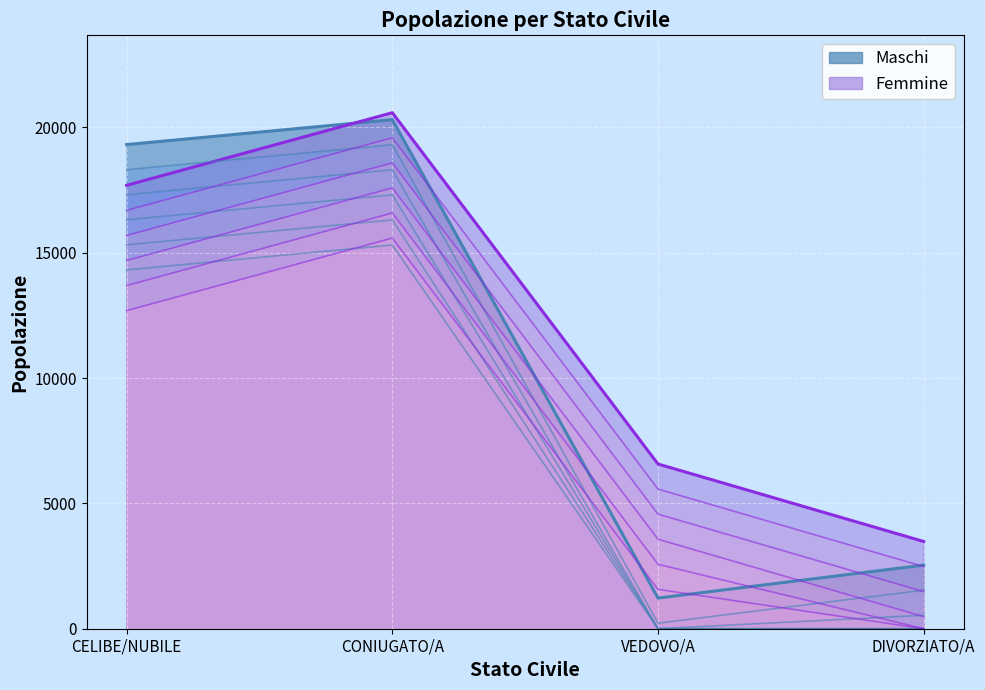

Where do Femmine and Maschi first cross each other?

CELIBE/NUBILE and CONIUGATO/A